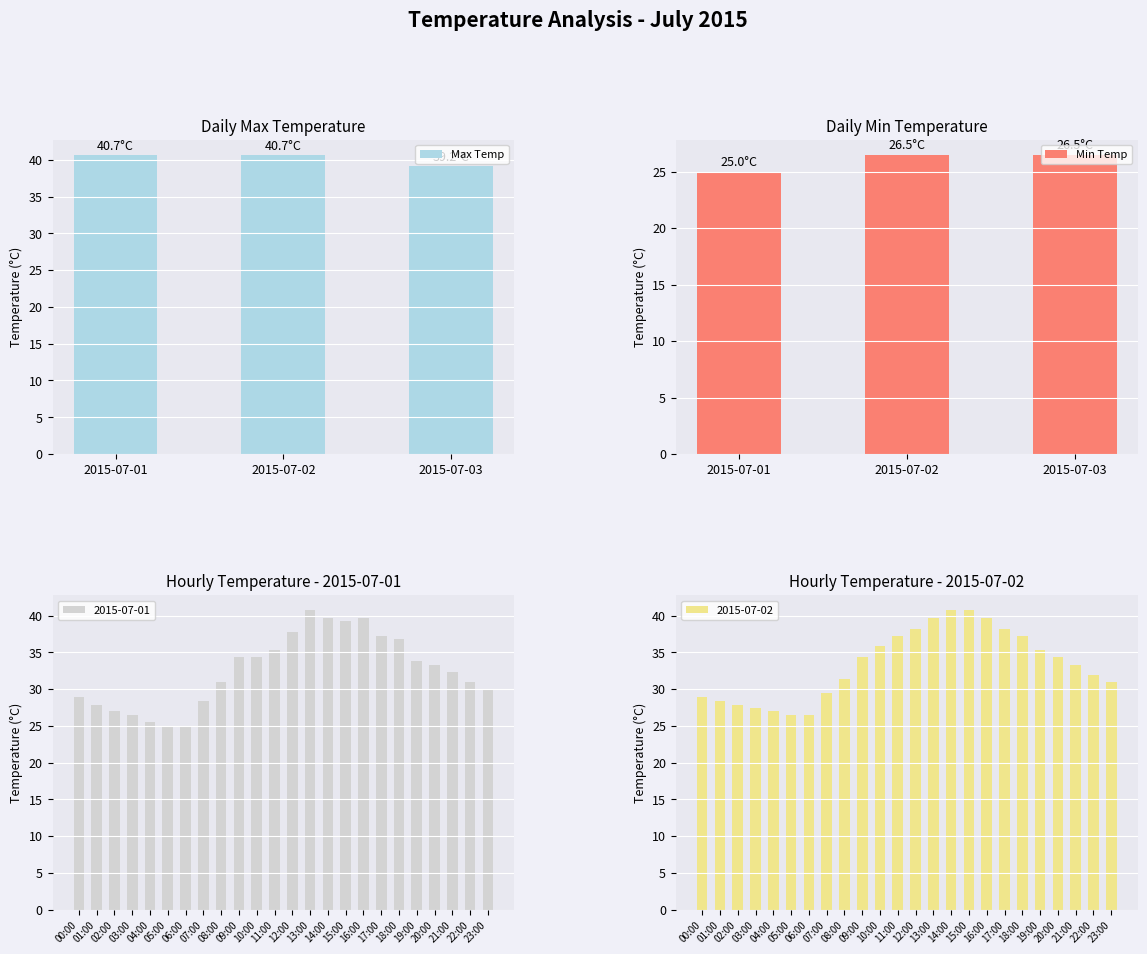

Rank the categories by Min Temp value from lowest to highest.

2015-07-01, 2015-07-02, 2015-07-03